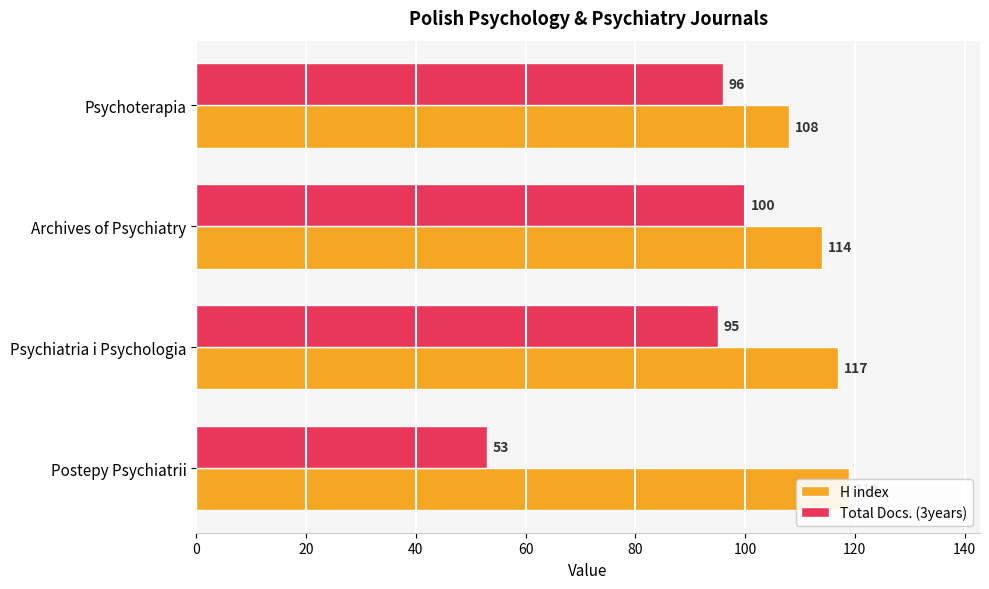

What is the total value across all series at Postepy Psychiatrii?

172